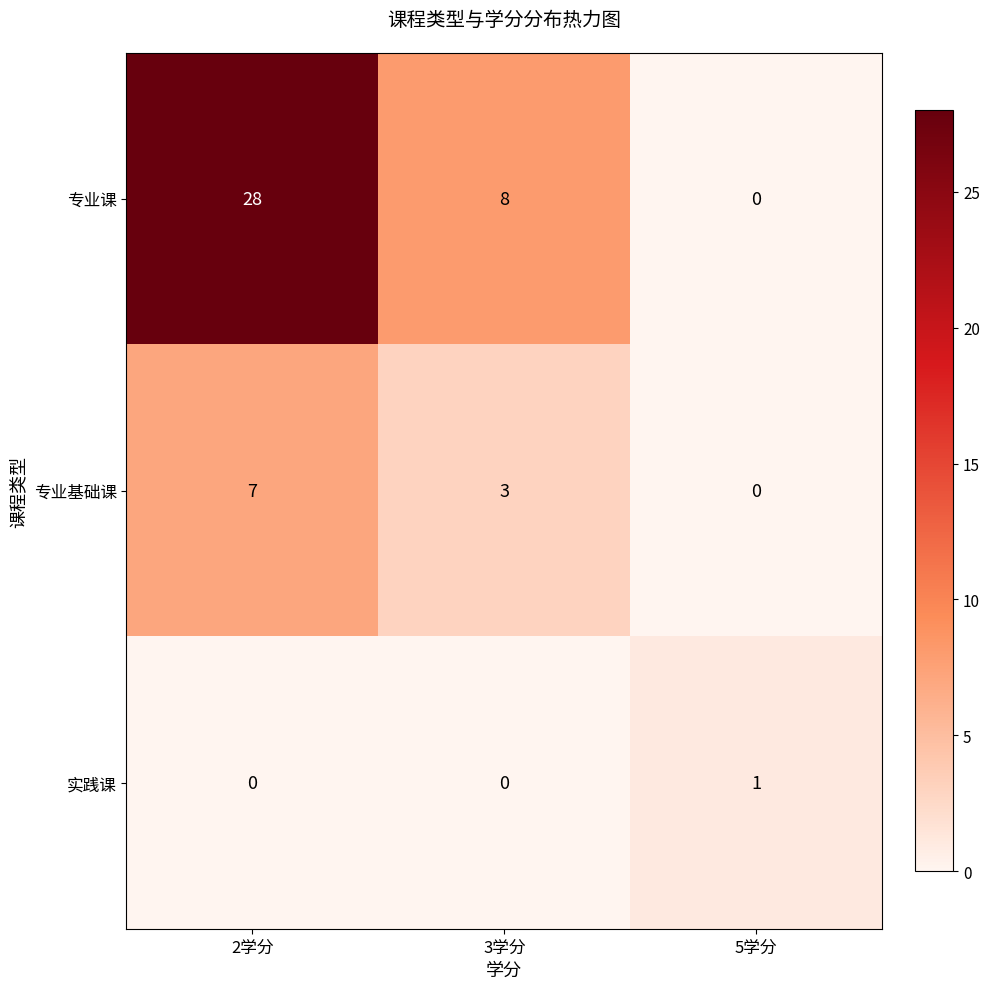

Is it true that 专业课 equals 5 at 3学分?

False